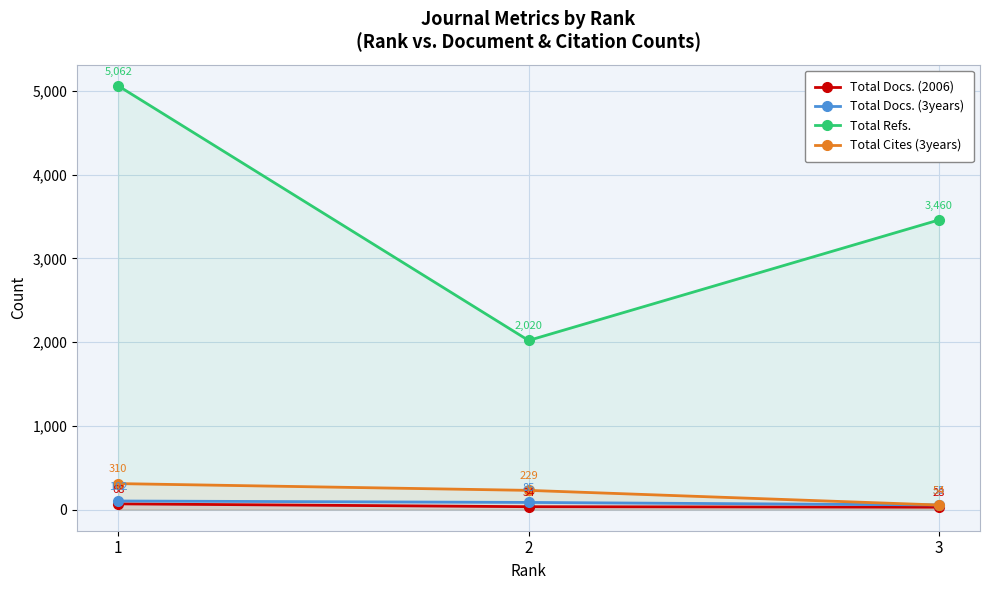

What is the value of the Total Refs. point at the 2nd from the left?

2020